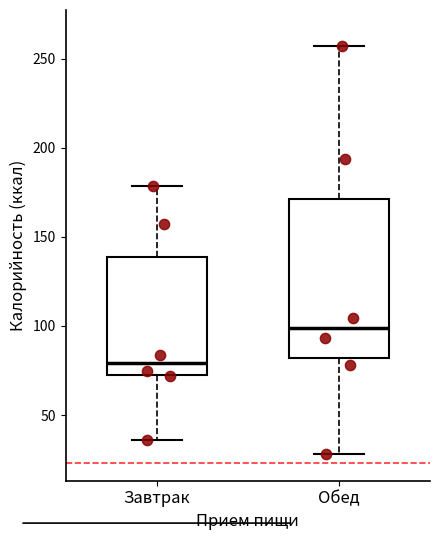

Comparing the boxes themselves (not the whiskers), which one is the tallest?

Обед